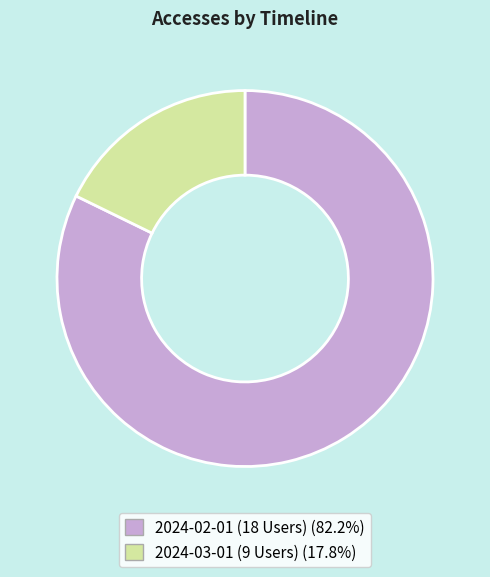

How many segments does this pie chart have?

2